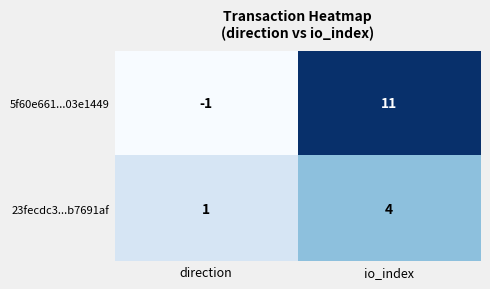

Reading right to left, transcribe all the data shown in this chart.

5f60e661...03e1449: io_index=11	direction=-1
23fecdc3...b7691af: io_index=4	direction=1